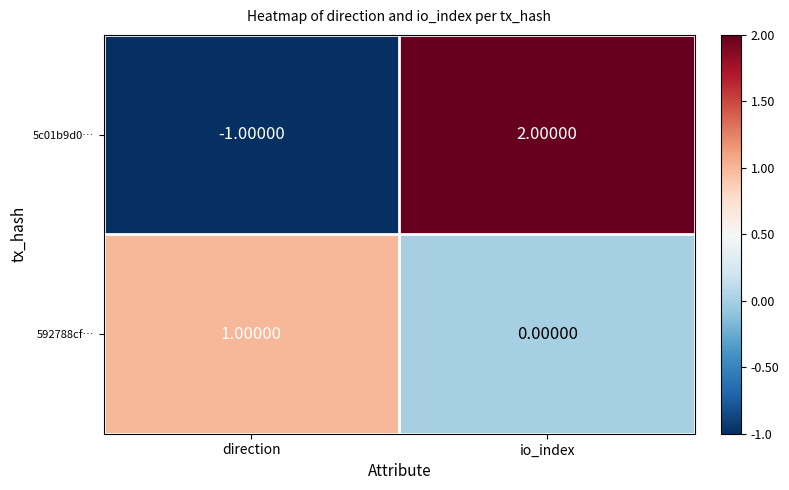

Rank the series at direction from lowest to highest value.

5c01b9d0…, 592788cf…